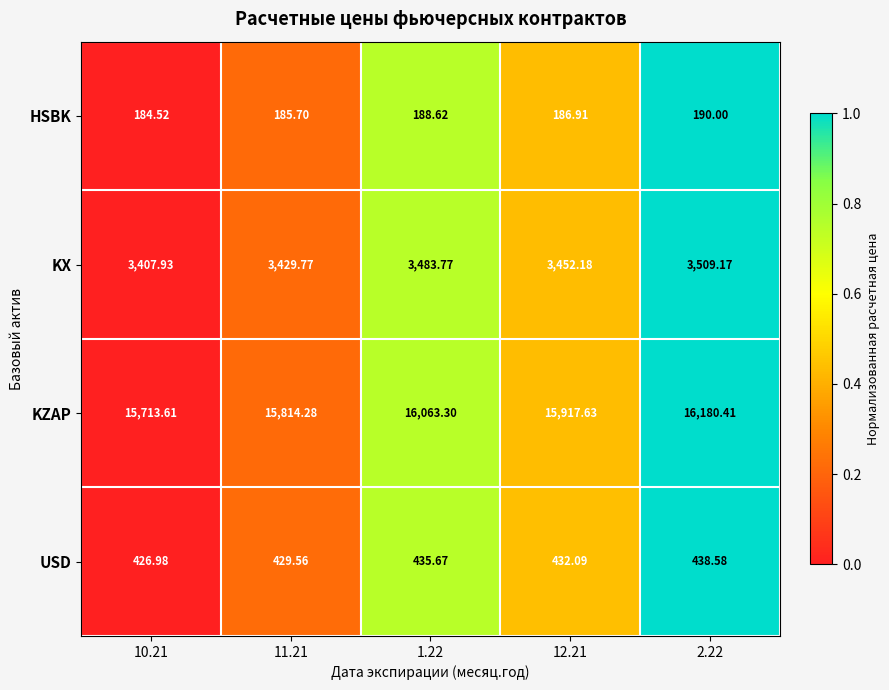

Rank the series at 1.22 from highest to lowest value.

KZAP, KX, USD, HSBK